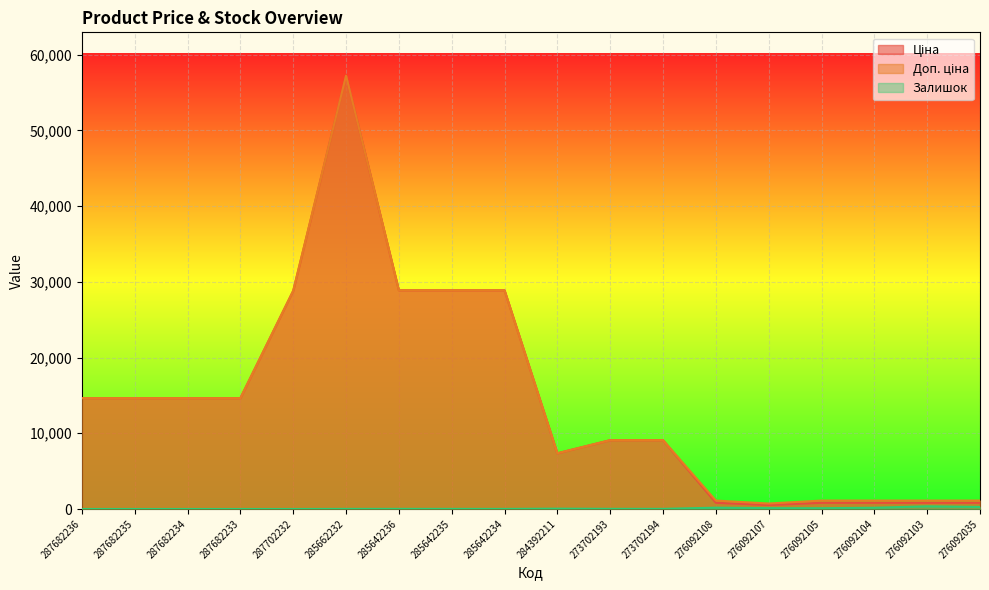

True or false: Залишок and Доп. ціна intersect in this chart.

False